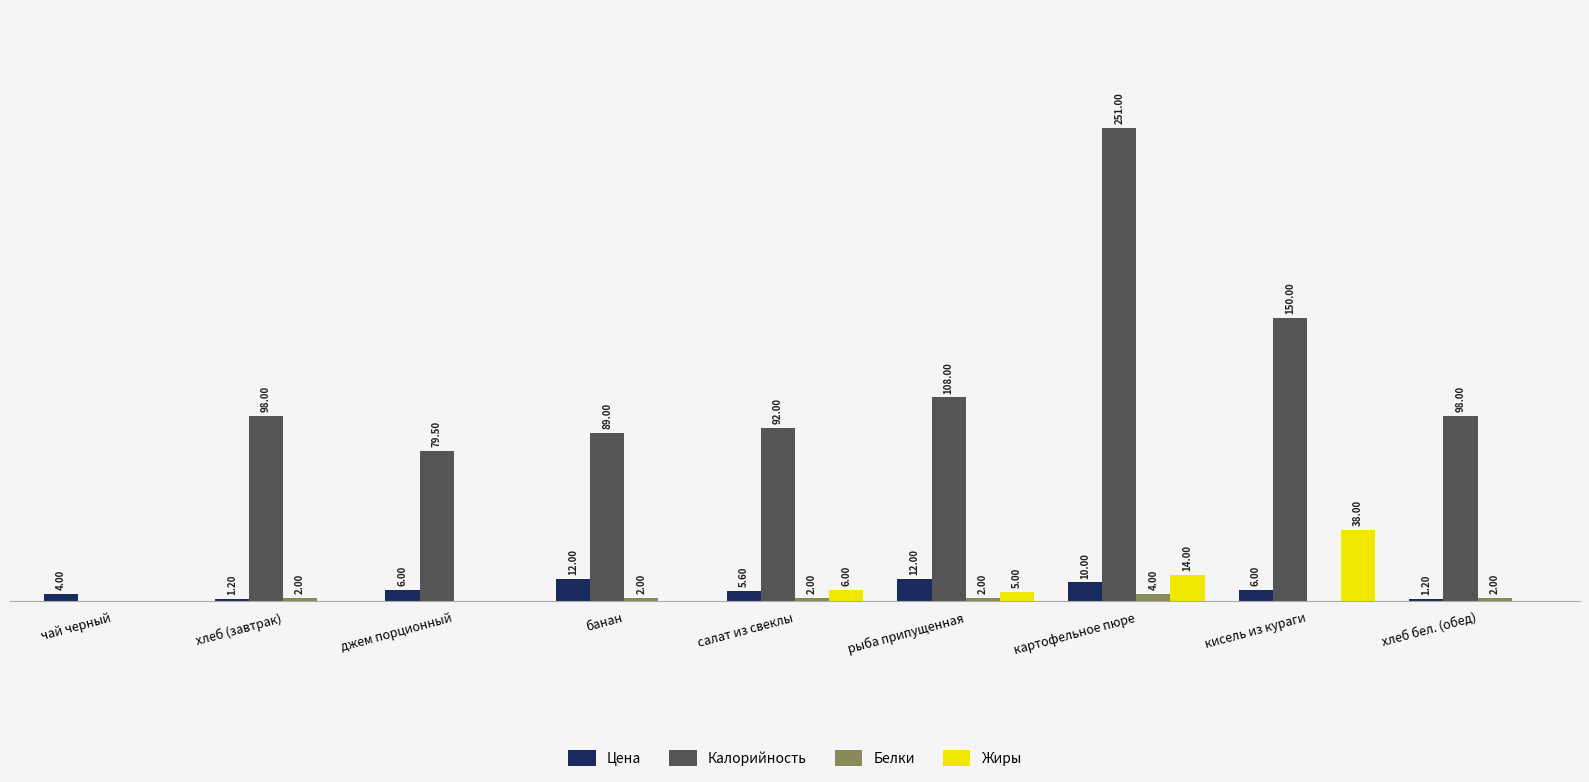

At which category is the sum across all series the highest?

картофельное пюре